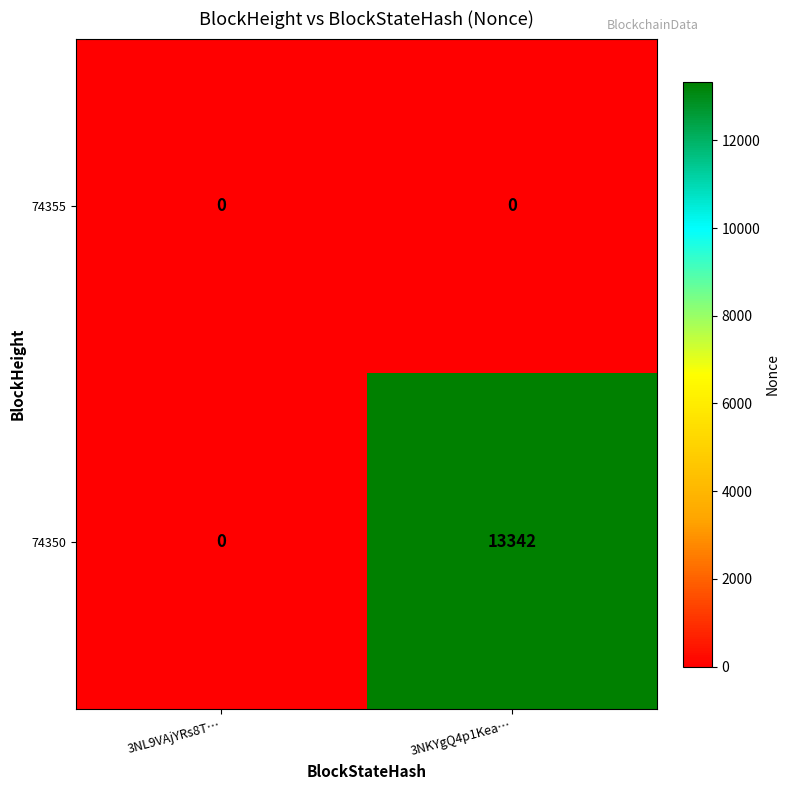

The 74355 series shows 0 at 3NKYgQ4p1Kea…. True or false?

True